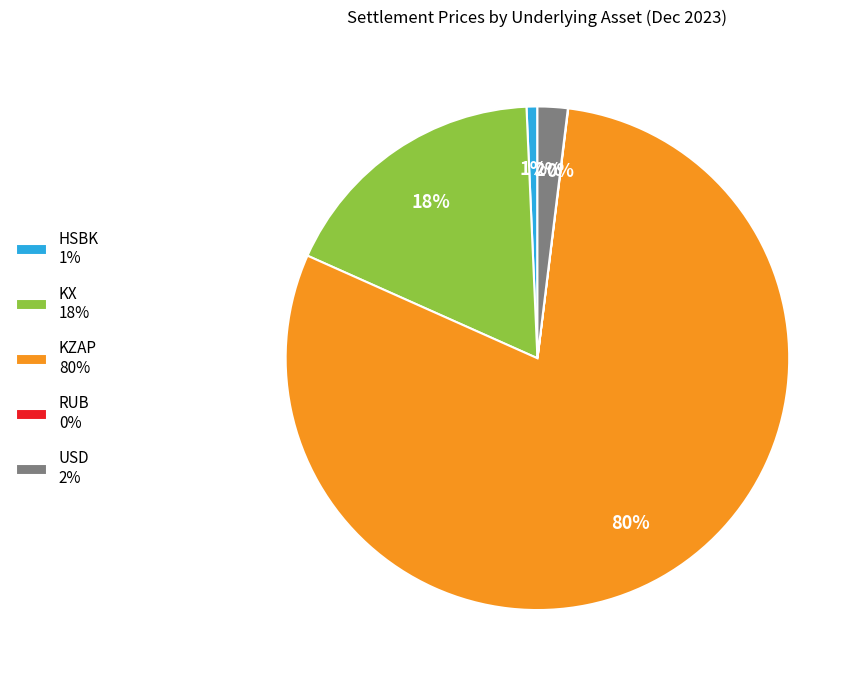

To the nearest percent, what is the average slice percentage?

20%